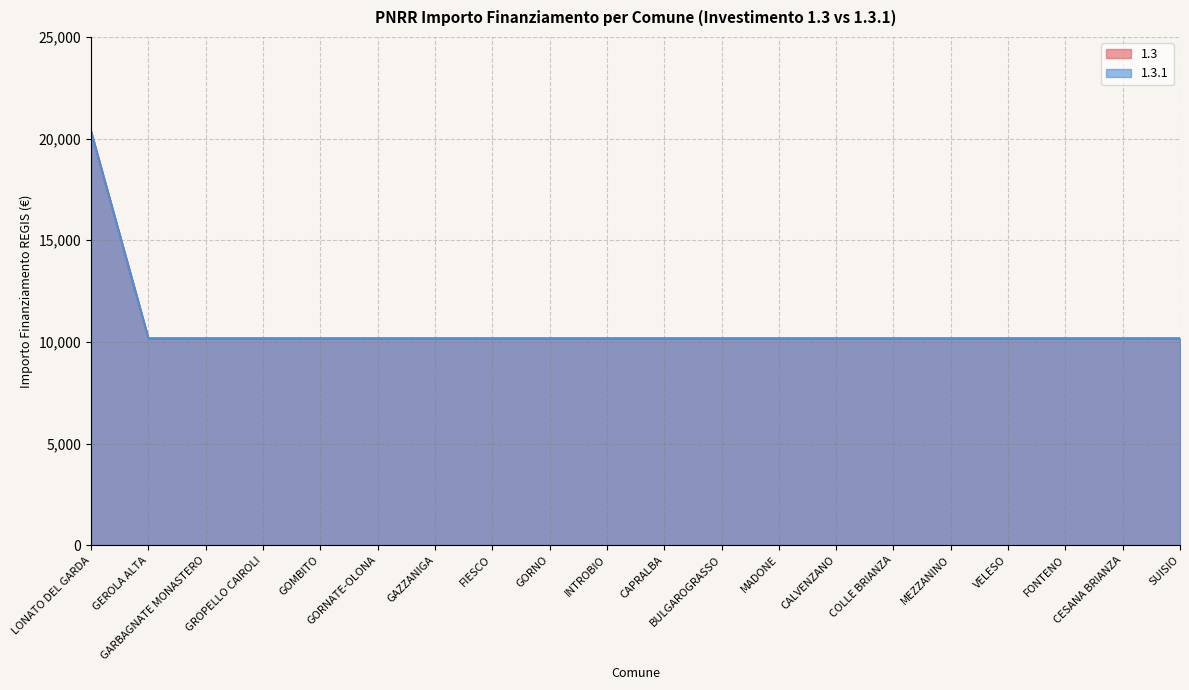

Which category has the lowest value across all series?

GEROLA ALTA